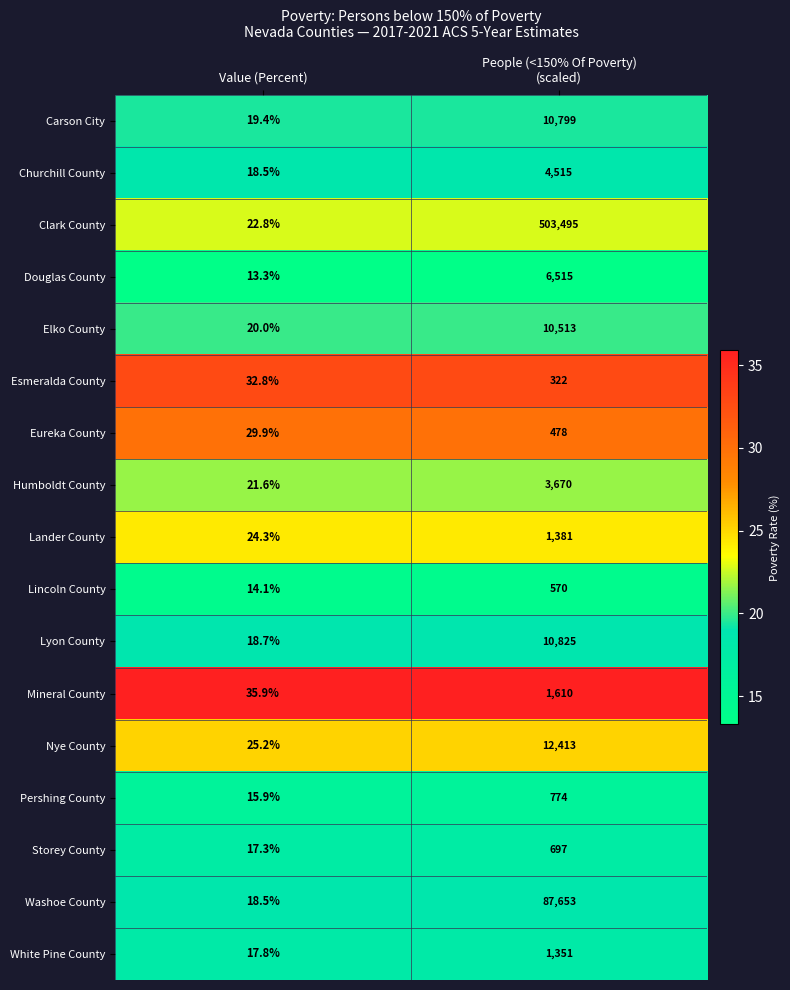

What is the average value of the Churchill County series?

2266.8